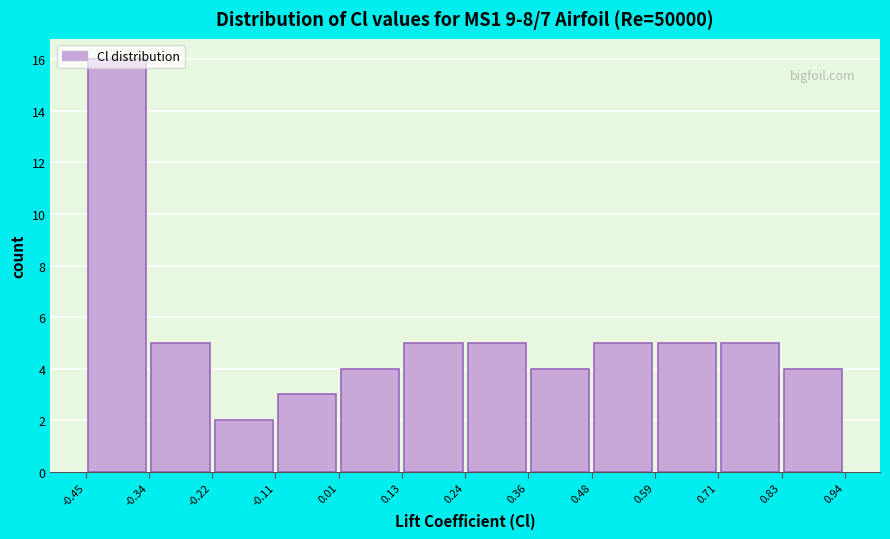

Which range on the x-axis has the tallest bar?

-0.45 to -0.34